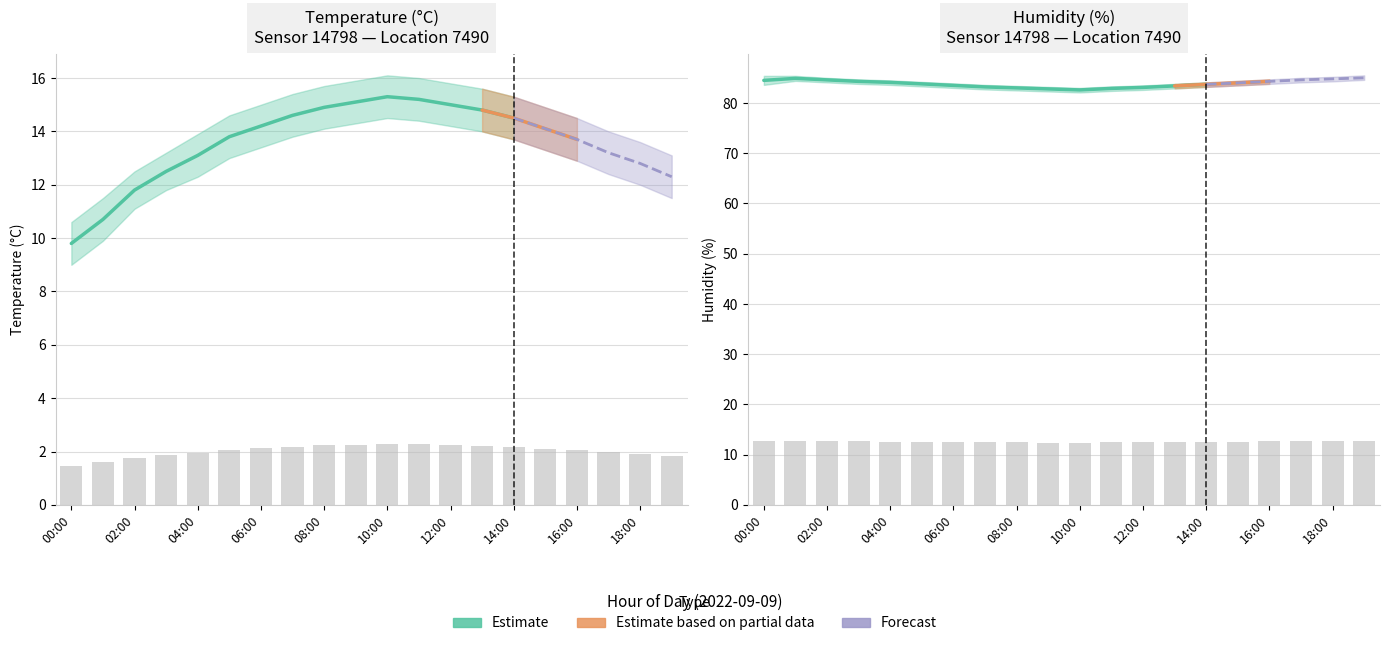

What is the label of the 8th bar from the left?

07:00